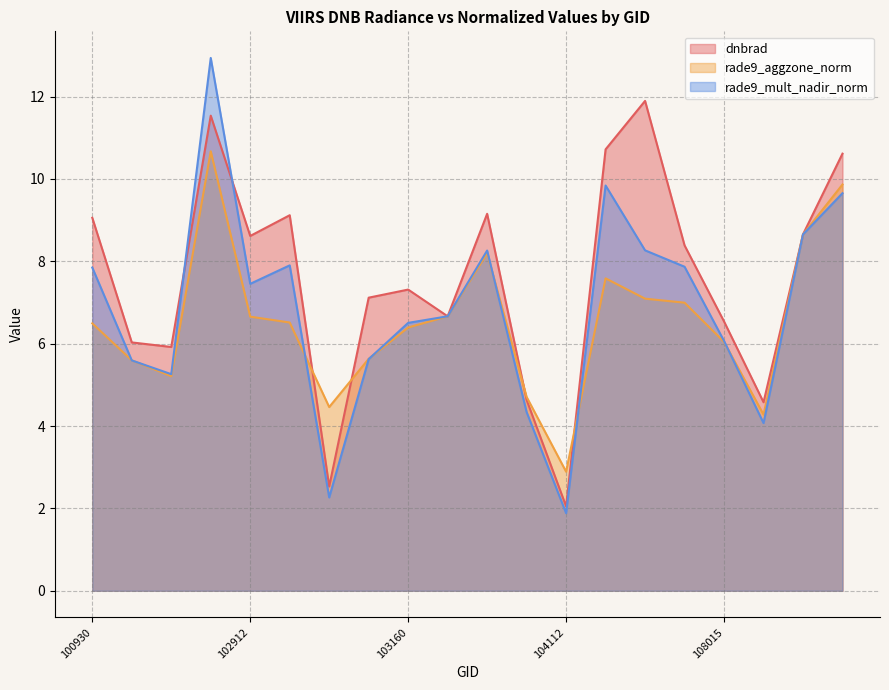

How many data points does each series have?

20